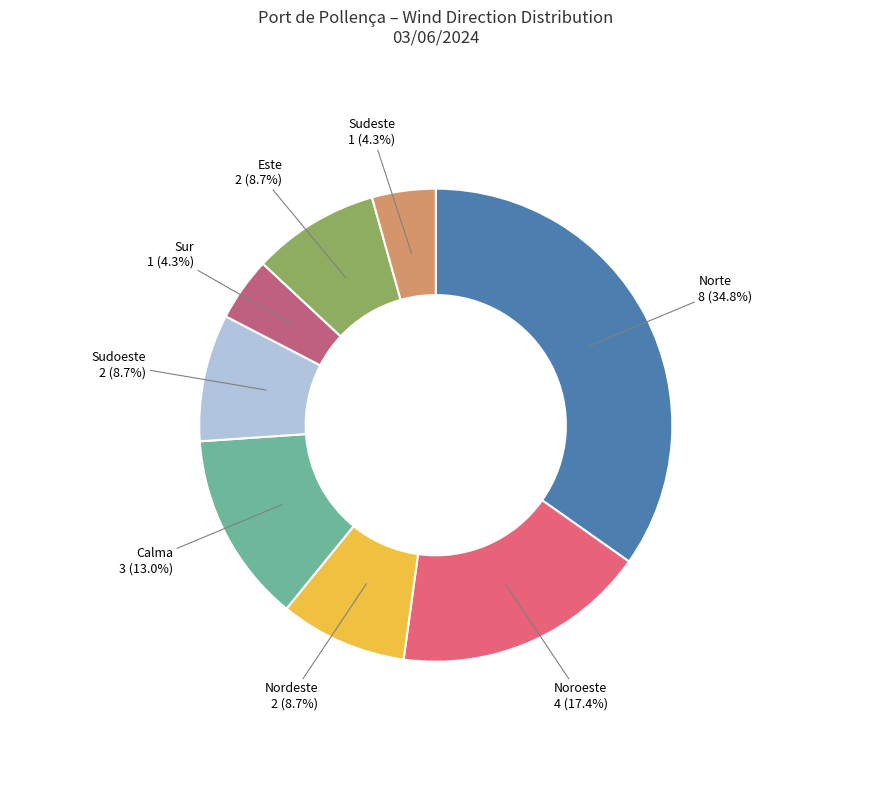

Which category has the biggest portion of the pie?

Norte